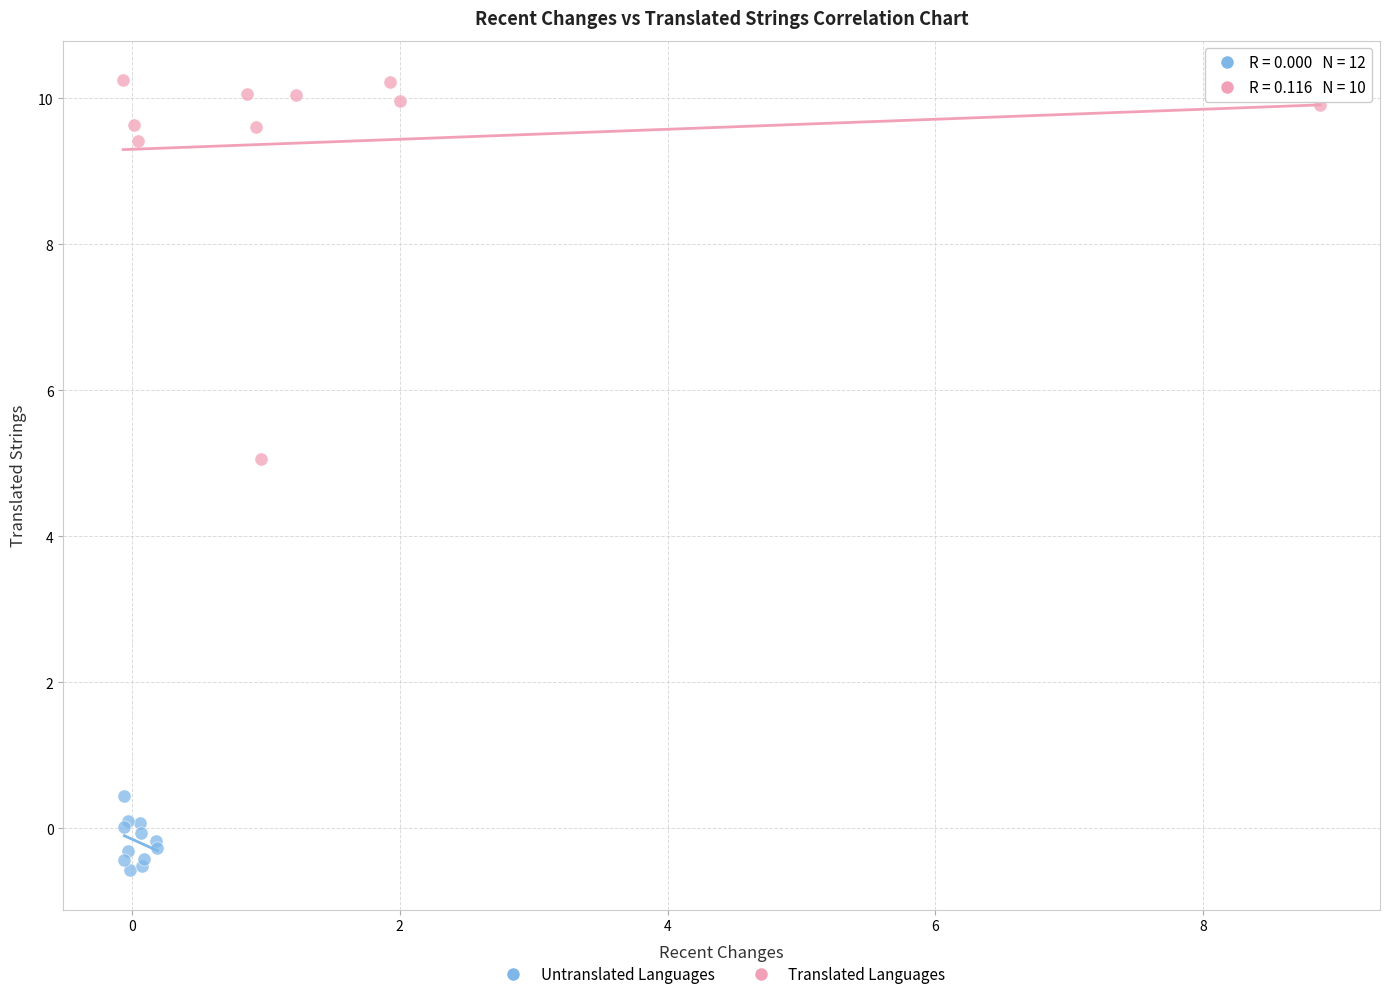

Which series has the largest Y range (max minus min)?

Translated Languages